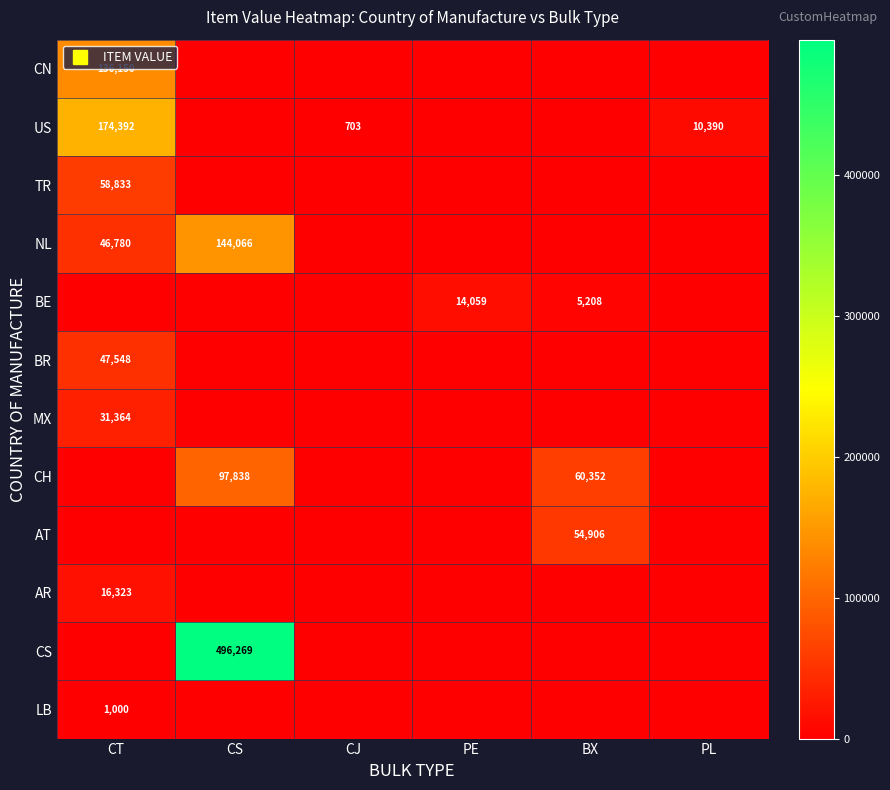

Is it true that MX equals 18457.6 at CT?

False